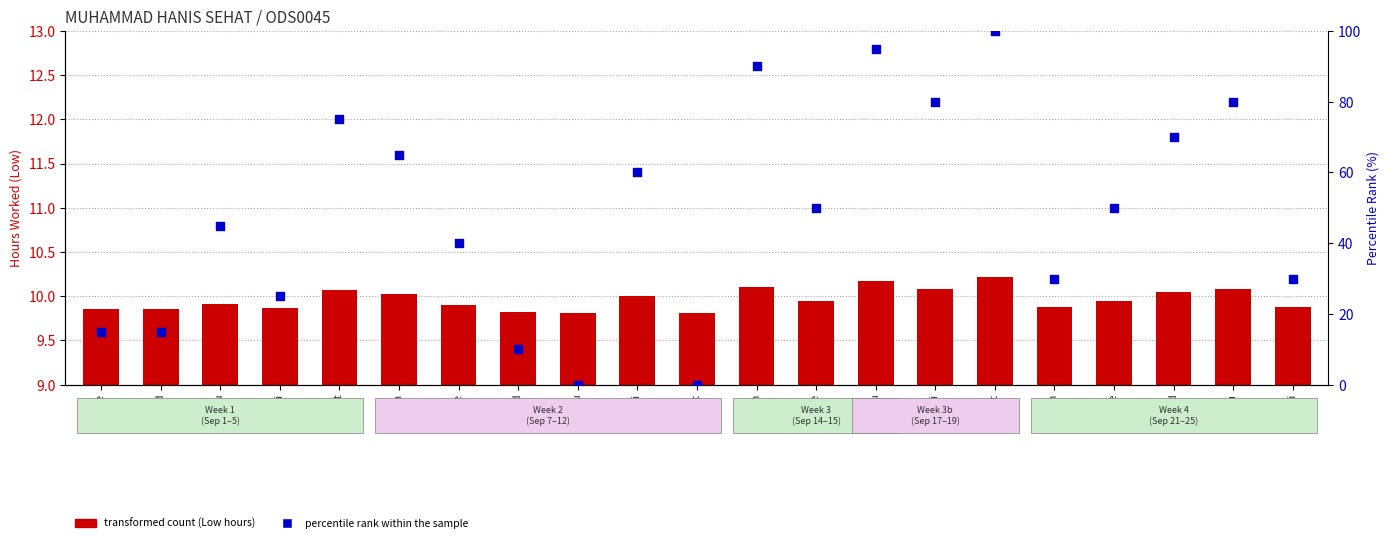

Which series has the largest Y range (max minus min)?

percentile rank within the sample